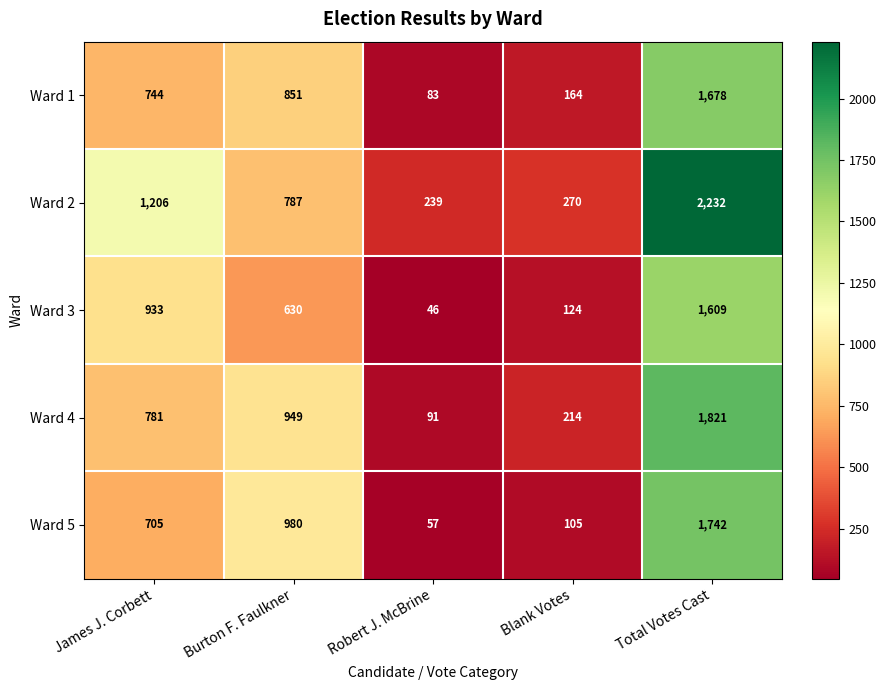

At which label is Ward 3 closest to 827?

James J. Corbett